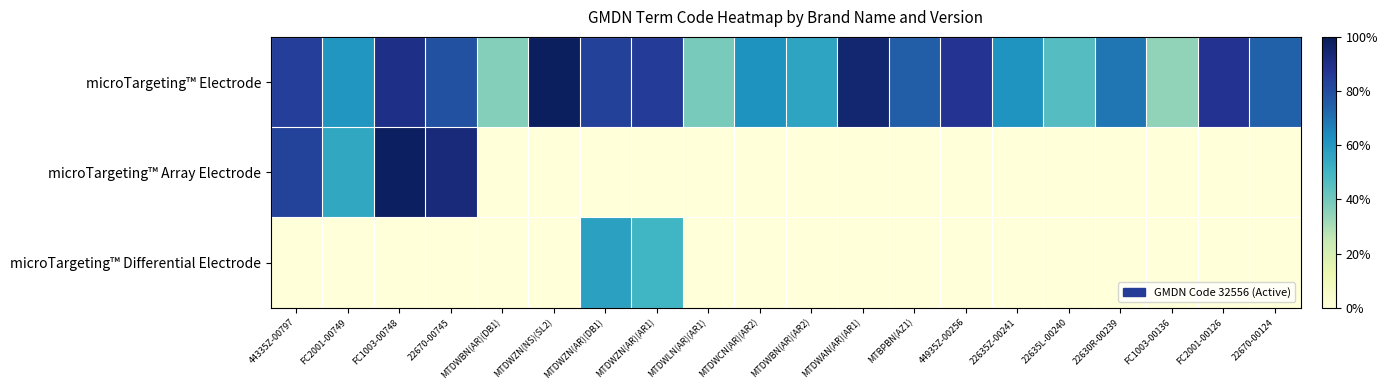

Which has a higher value, FC1003-00136 or FC2001-00749?

FC2001-00749